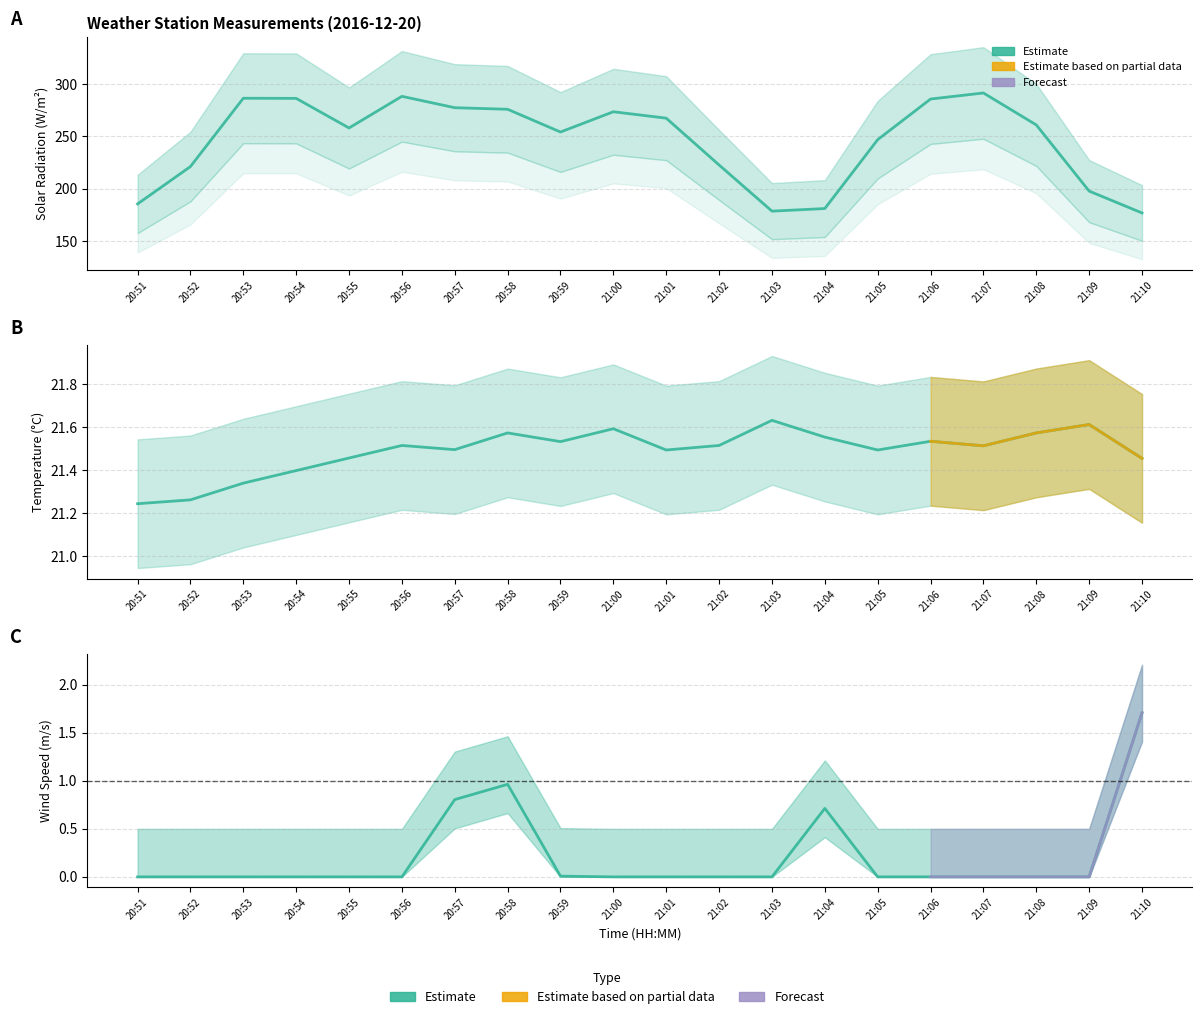

Is it true that SpdAvg (Wind Speed) equals 0.0 at 20:51?

True